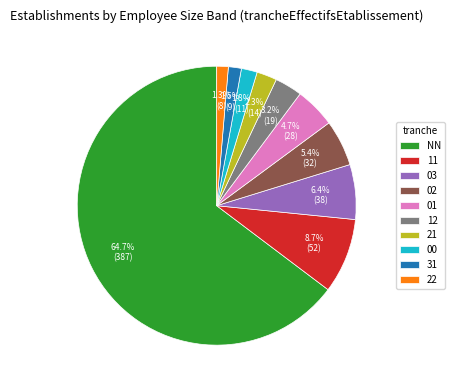

Which category has the biggest portion of the pie?

NN